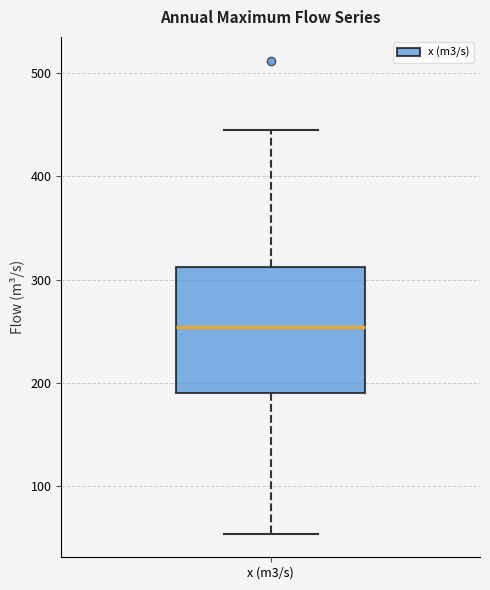

Transcribe this box plot: give where the median line is, the range the box spans, and where the two whiskers end, as read against the y-axis. The values are not printed on the chart, so give them approximately, as read against the axis.

median 250, box 190 to 310, whiskers 50 to 450